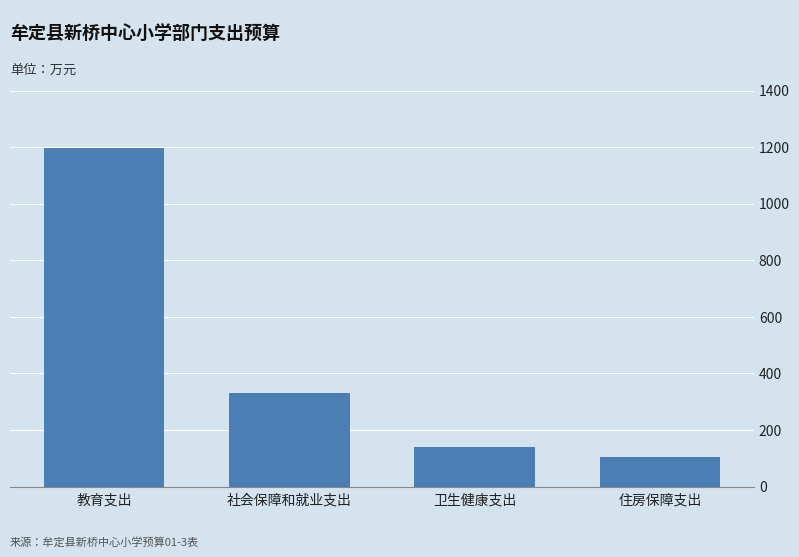

Reading left to right, extract all data points from this chart.

教育支出=1197.8	社会保障和就业支出=331.1	卫生健康支出=138.5	住房保障支出=105.4